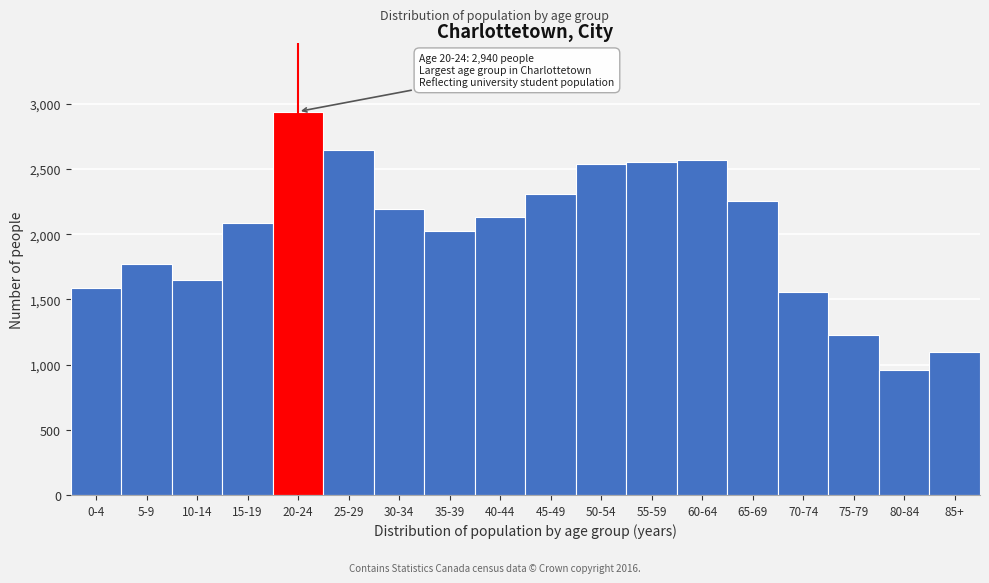

Reading left to right, list all the values displayed in this chart.

0-4=1585	5-9=1770	10-14=1650	15-19=2085	20-24=2940	25-29=2645	30-34=2195	35-39=2025	40-44=2130	45-49=2310	50-54=2535	55-59=2550	60-64=2570	65-69=2255	70-74=1560	75-79=1225	80-84=960	85+=1095